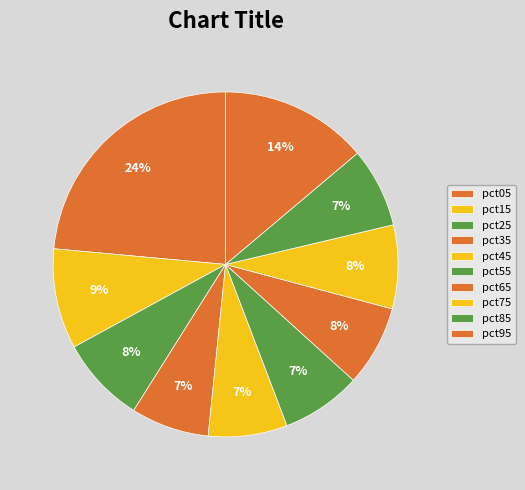

Is it true that pct45 is 16% of the pie?

False